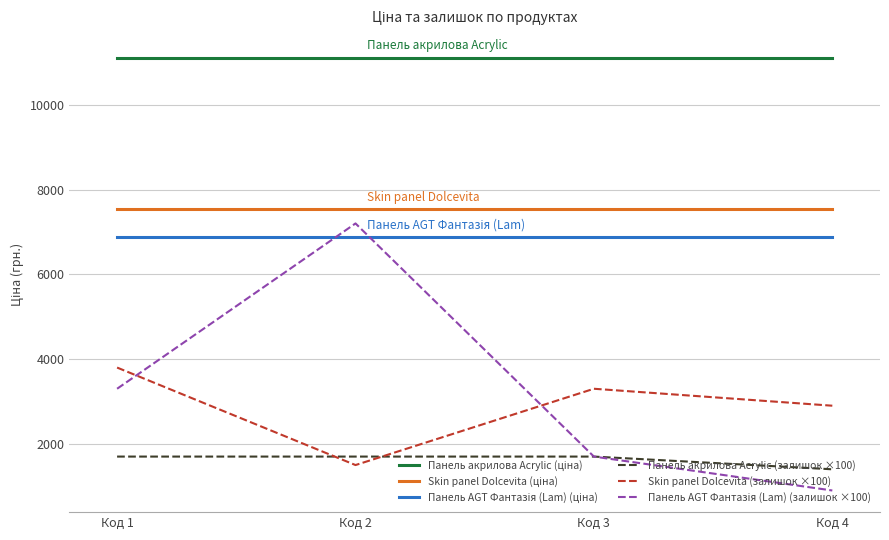

How many lines are shown in the chart?

6